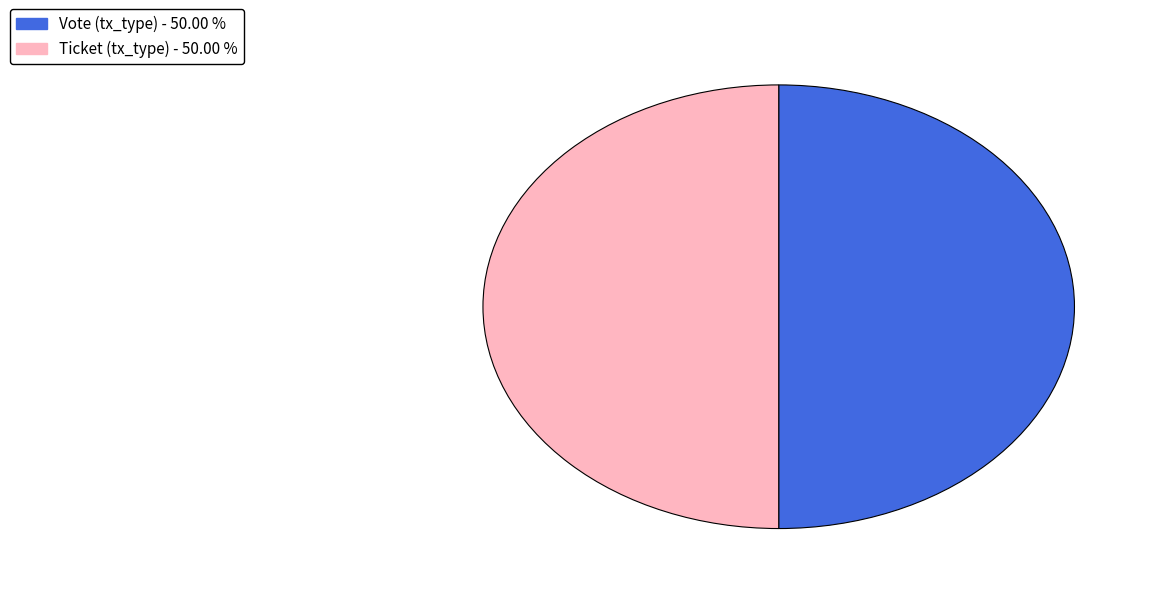

What is the smallest slice in the pie chart?

Ticket (io_index=0)